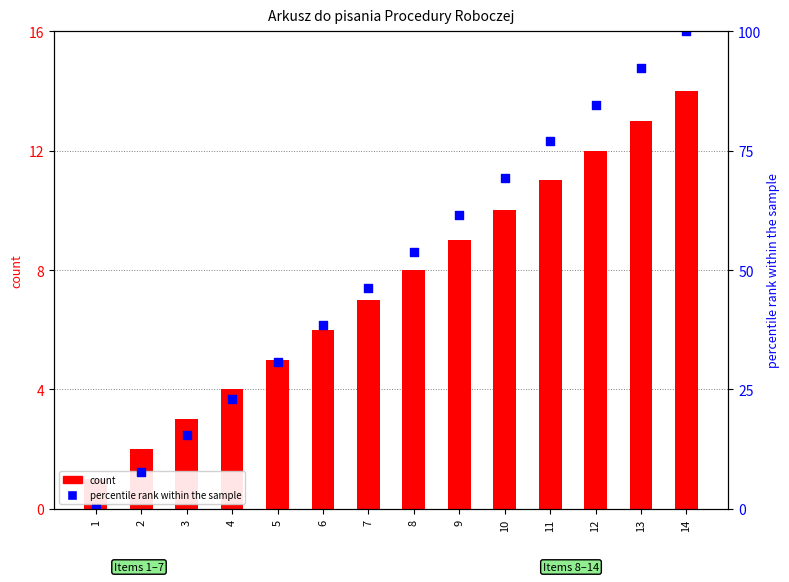

Which series reaches the maximum Y coordinate?

percentile rank within the sample